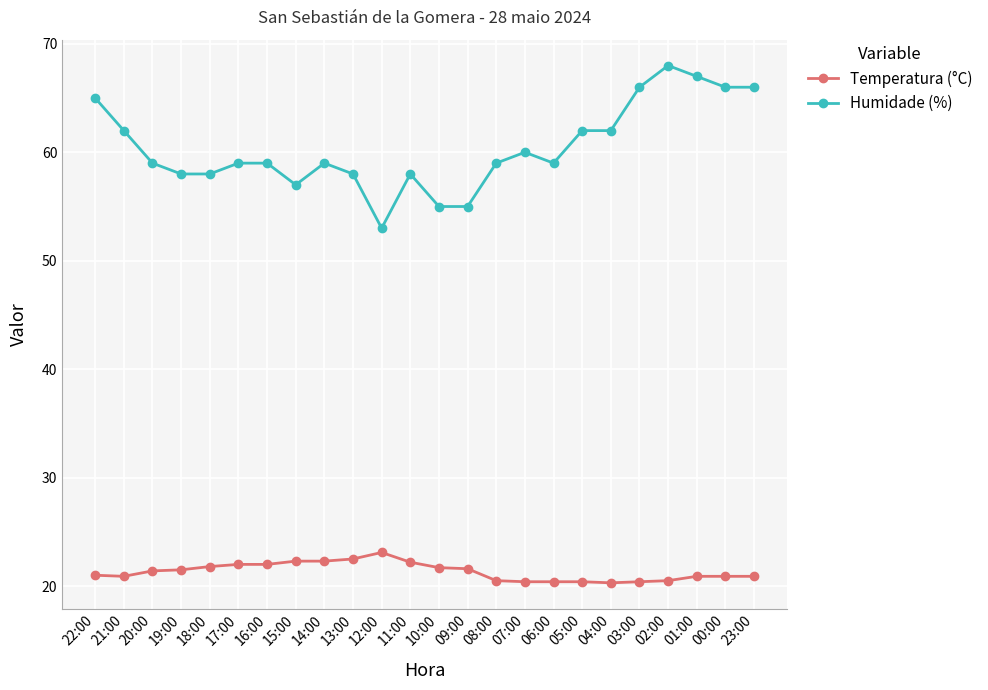

True or false: Humidade (%) and Temperatura (°C) intersect in this chart.

False